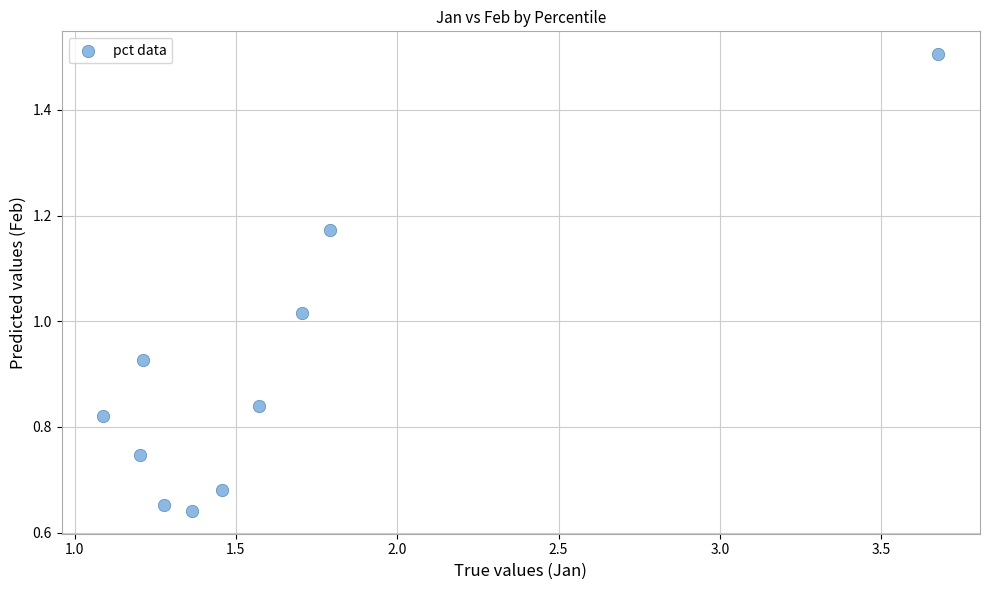

What is the average X value?

1.6